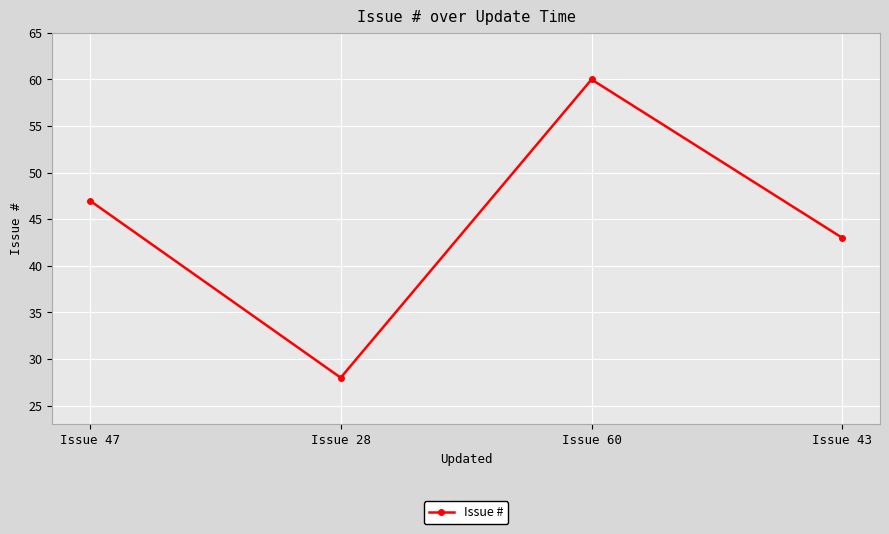

What is the sum of all values?

178